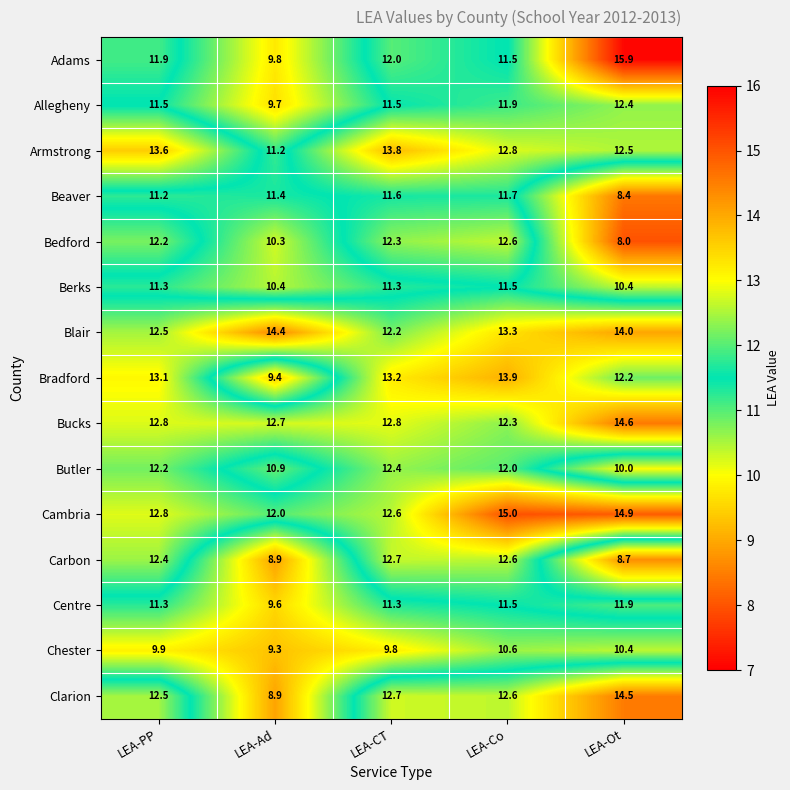

The value of Bedford at LEA-CT is 2.9. True or false?

False